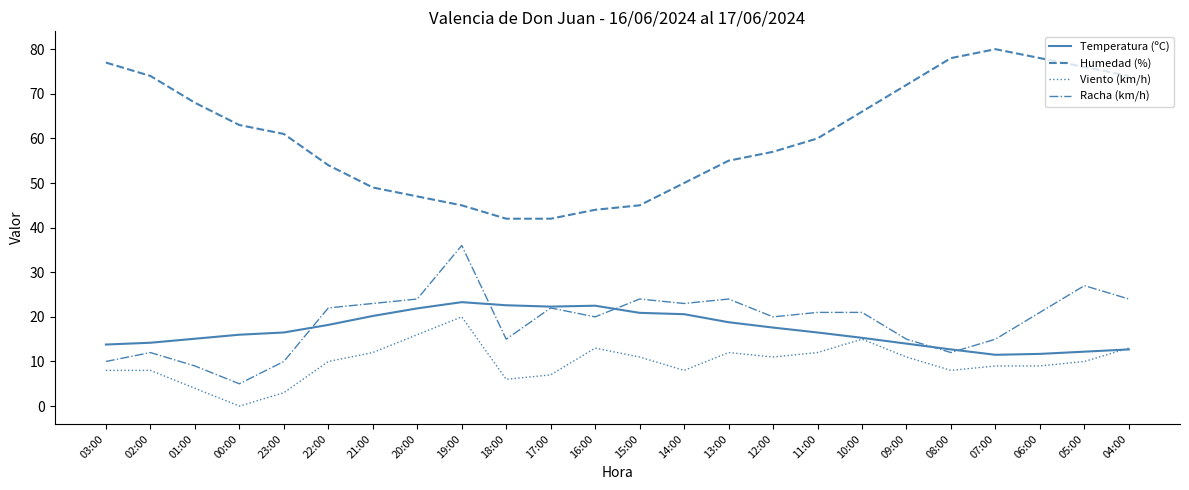

The Temperatura (ºC) series shows 18.8 at 13:00. True or false?

True